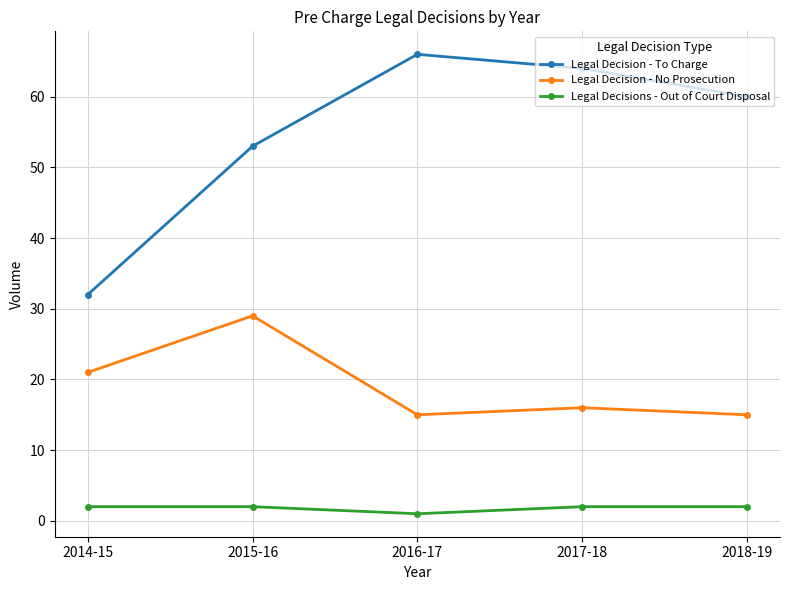

List the series in order of their overall mean, lowest first.

Legal Decisions - Out of Court Disposal, Legal Decision - No Prosecution, Legal Decision - To Charge